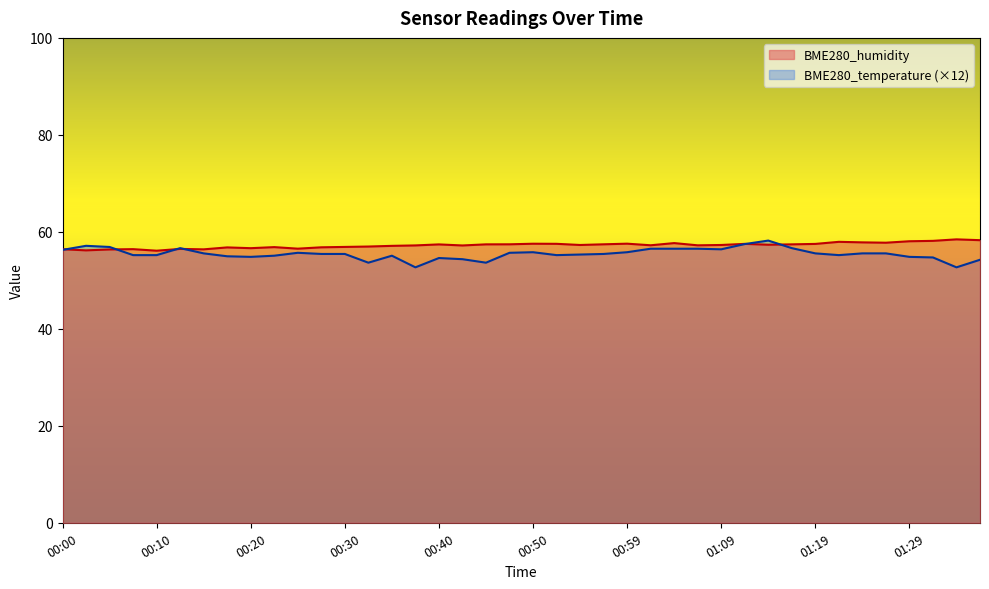

Does the chart have visible grid lines?

No